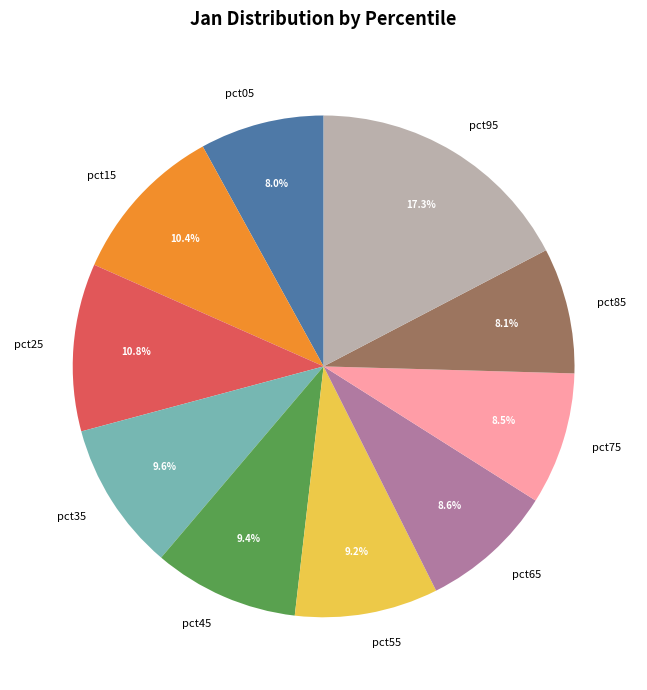

Is there a majority slice in this chart?

No